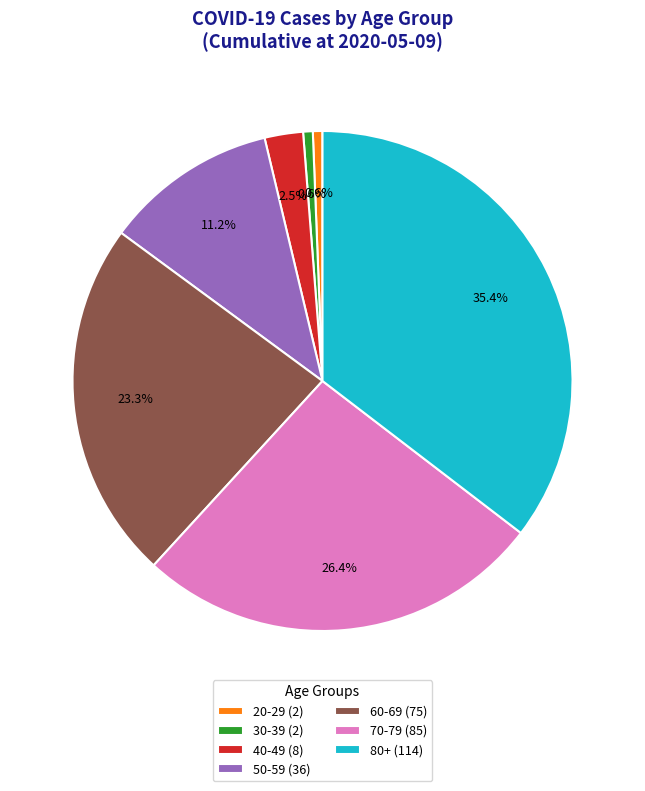

Between 50-59 (36) and 20-29 (2), which is larger?

50-59 (36)